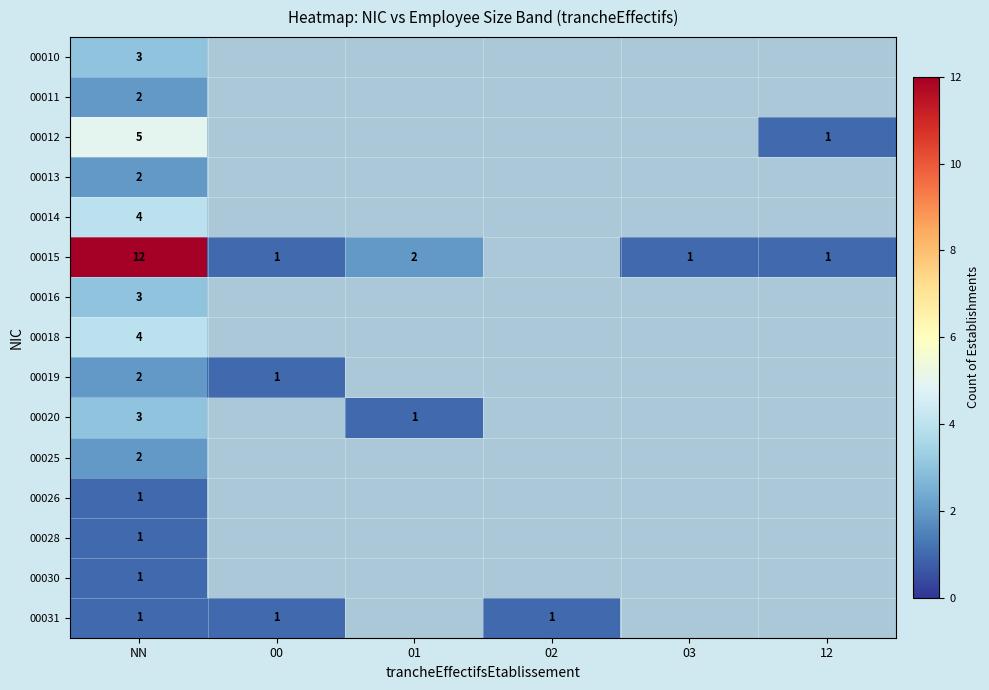

The value of 00025 at NN is 1. True or false?

False